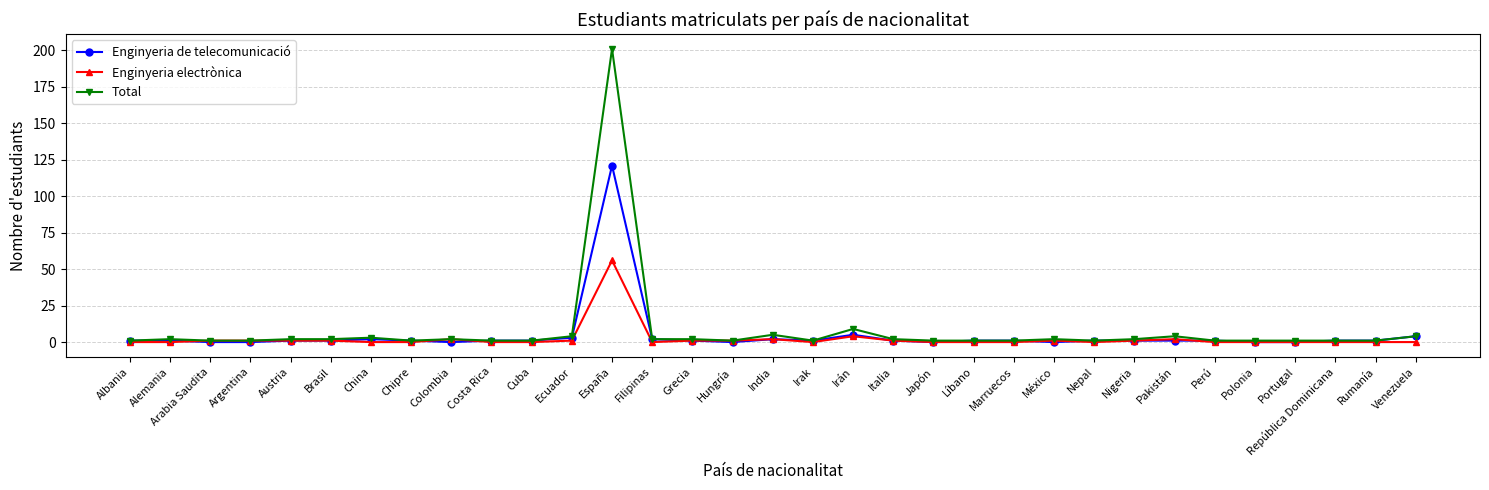

What is the maximum value for Enginyeria de telecomunicació?

121